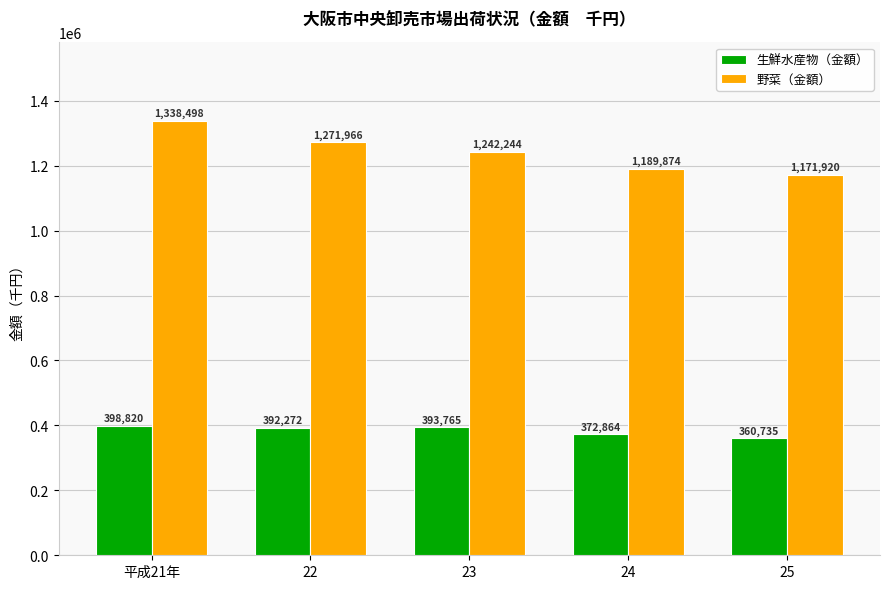

What is the maximum value for 生鮮水産物（金額）?

398820